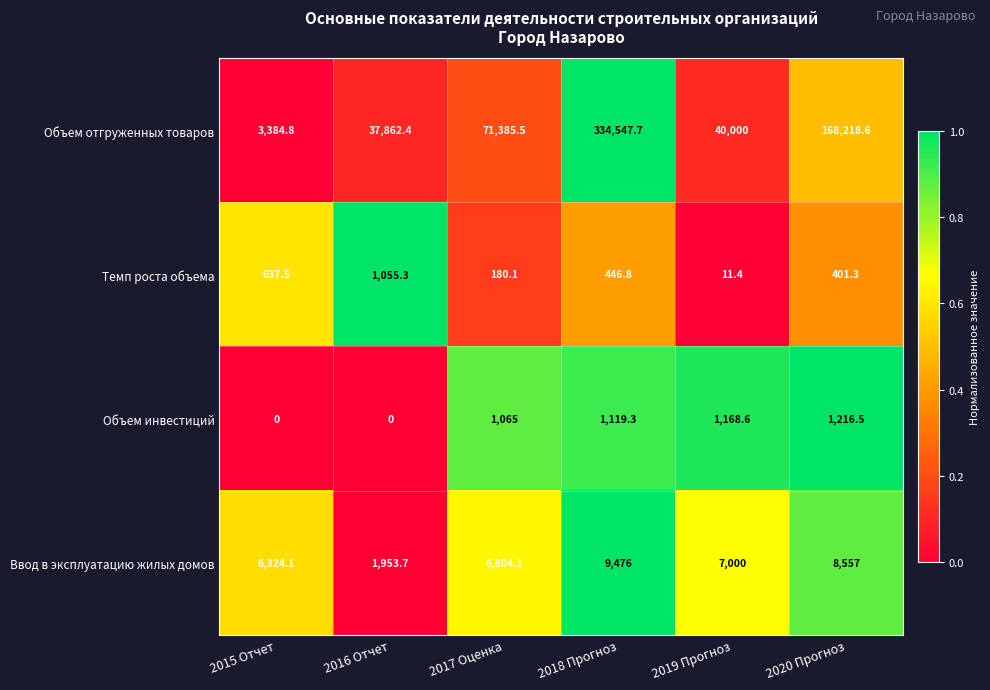

What is the difference between the highest and lowest values at 2016 Отчет?

37862.4